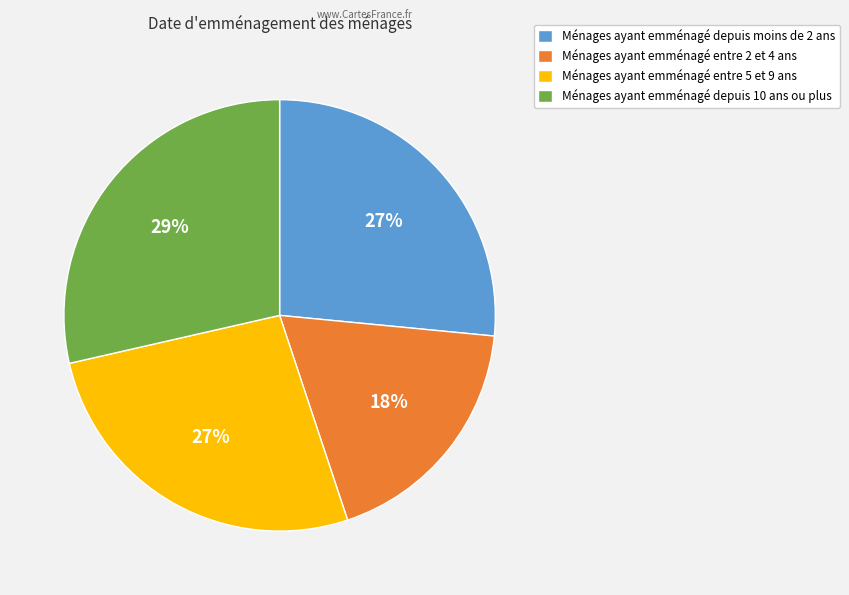

True or false: Ménages ayant emménagé depuis moins de 2 ans accounts for 35% of the total.

False